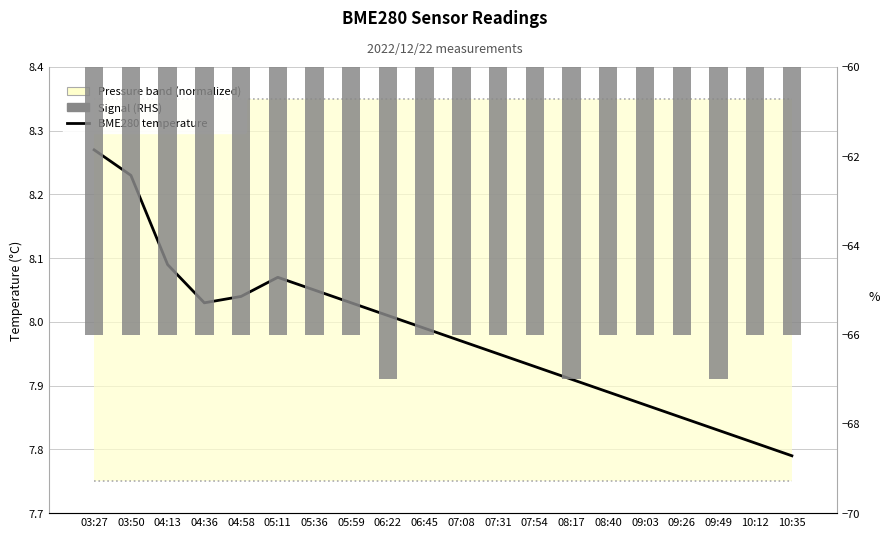

At which category does the chart reach its minimum across all series?

06:22